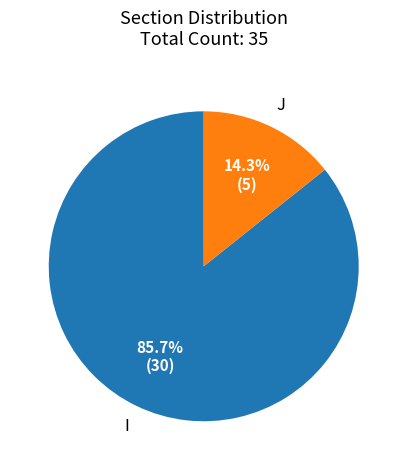

To the nearest percent, what is the average slice percentage?

50%